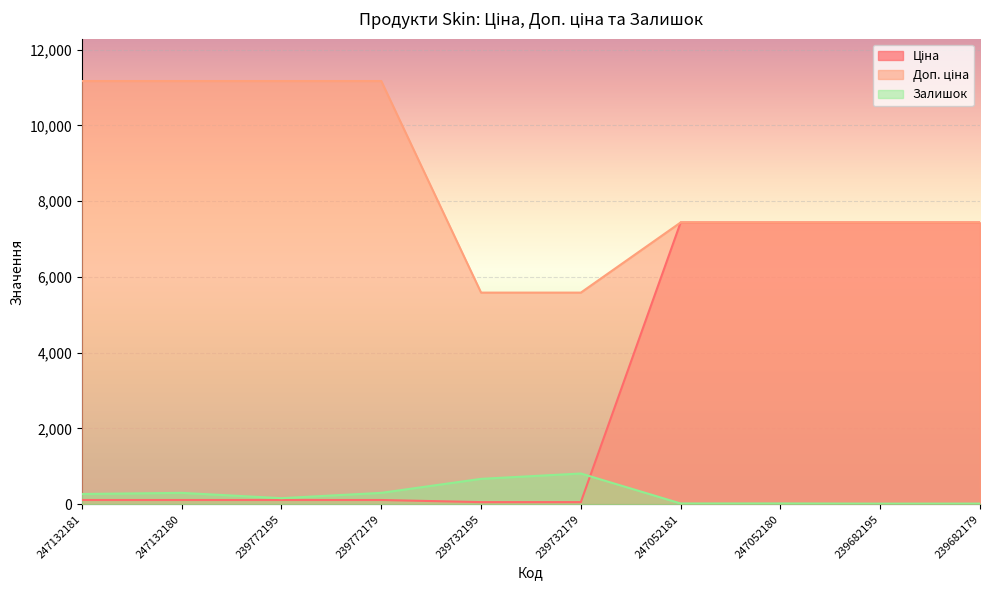

True or false: Доп. ціна has more than 1 interior local peaks.

False